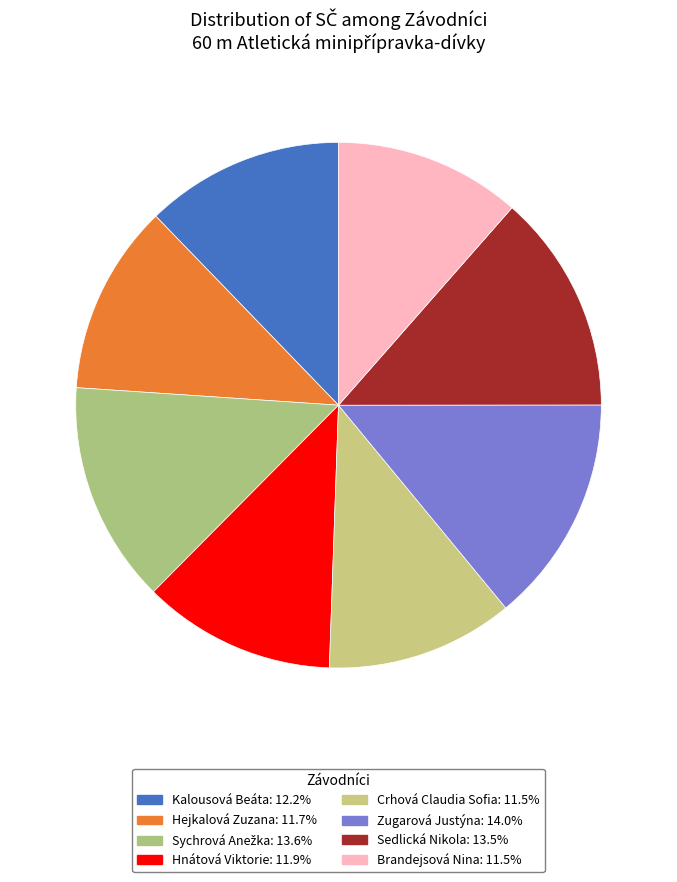

Does Hnátová Viktorie represent more than half of the total?

No